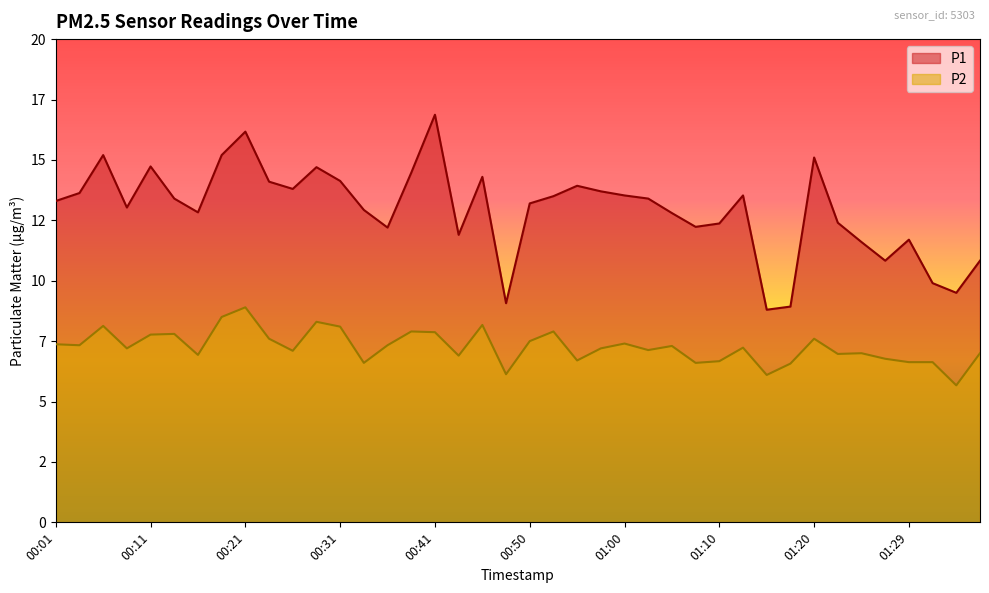

How many lines are shown in the chart?

2